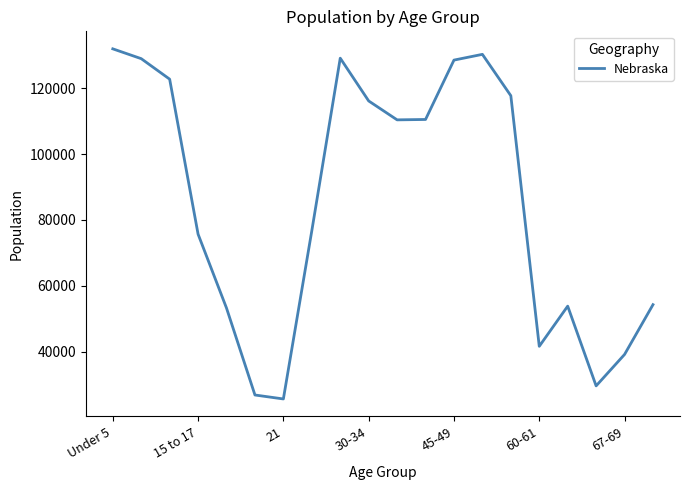

What is the difference between the maximum and minimum values?

106229